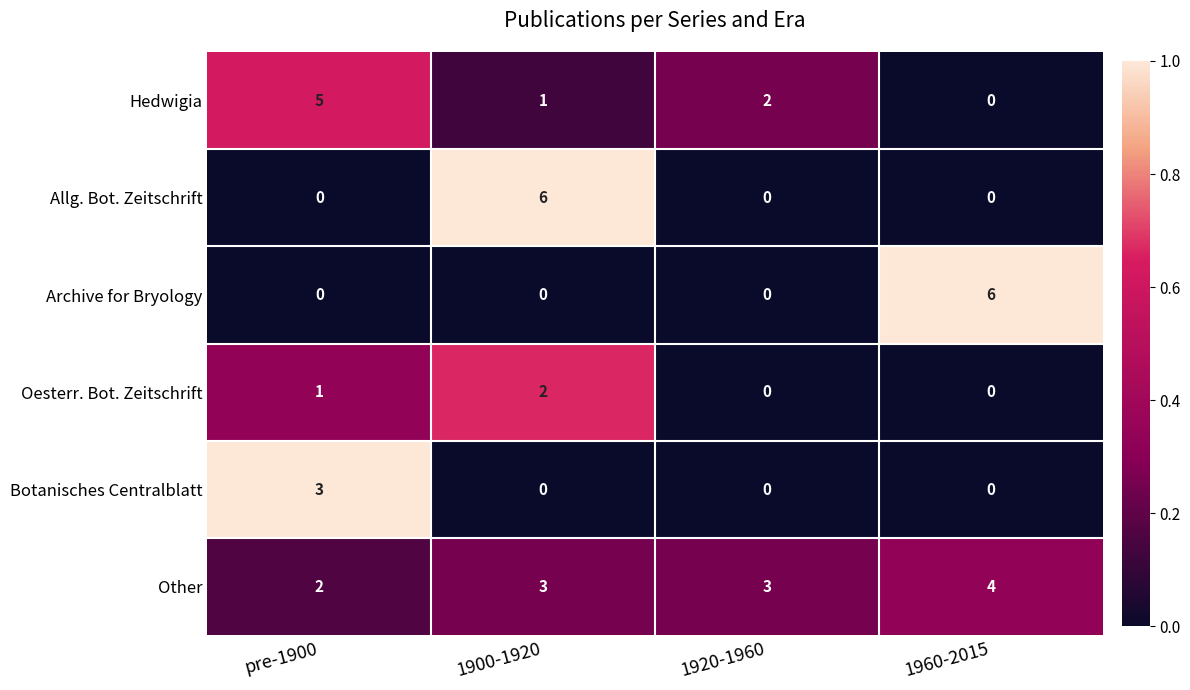

How many distinct data groups are displayed?

6